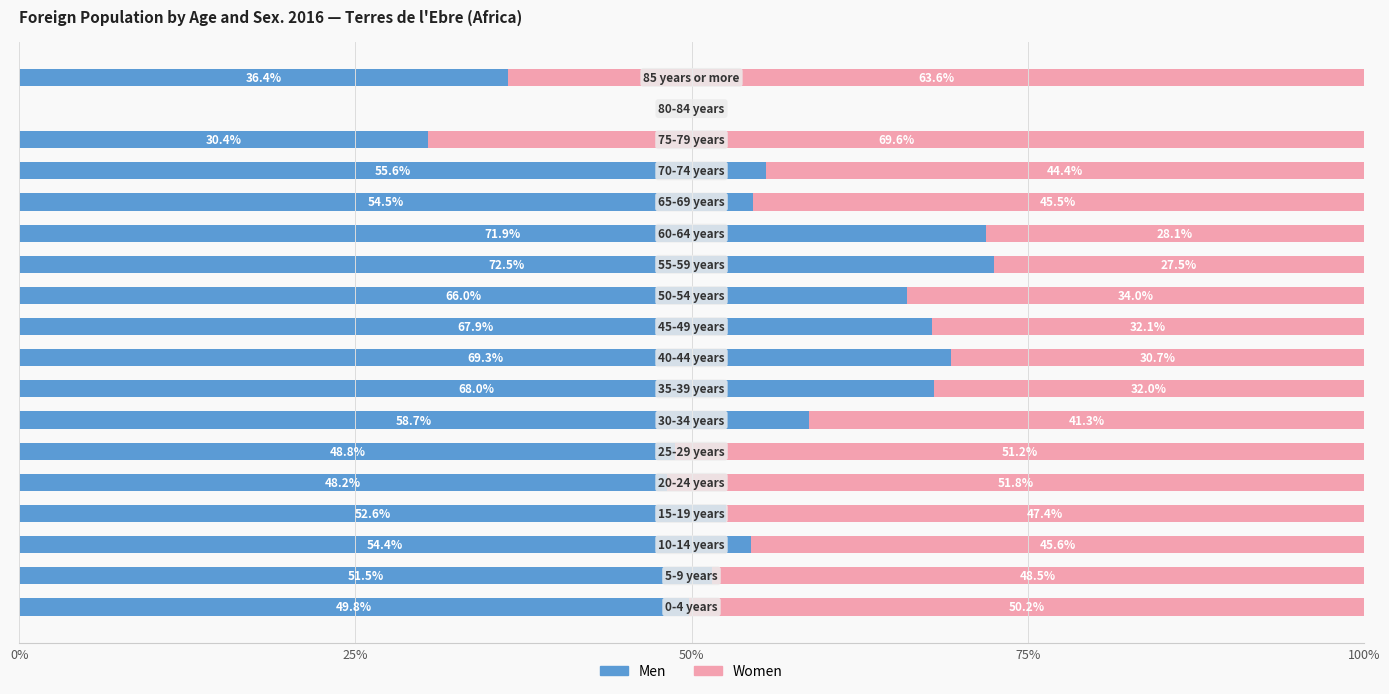

Reading right to left, list all the values displayed in this chart.

Men: 36.4	0.0	30.4	55.6	54.5	71.9	72.5	66.0	67.9	69.3	68.0	58.7	48.8	48.2	52.6	54.4	51.5	49.8
Women: 63.6	0.0	69.6	44.4	45.5	28.1	27.5	34.0	32.1	30.7	32.0	41.3	51.2	51.8	47.4	45.6	48.5	50.2